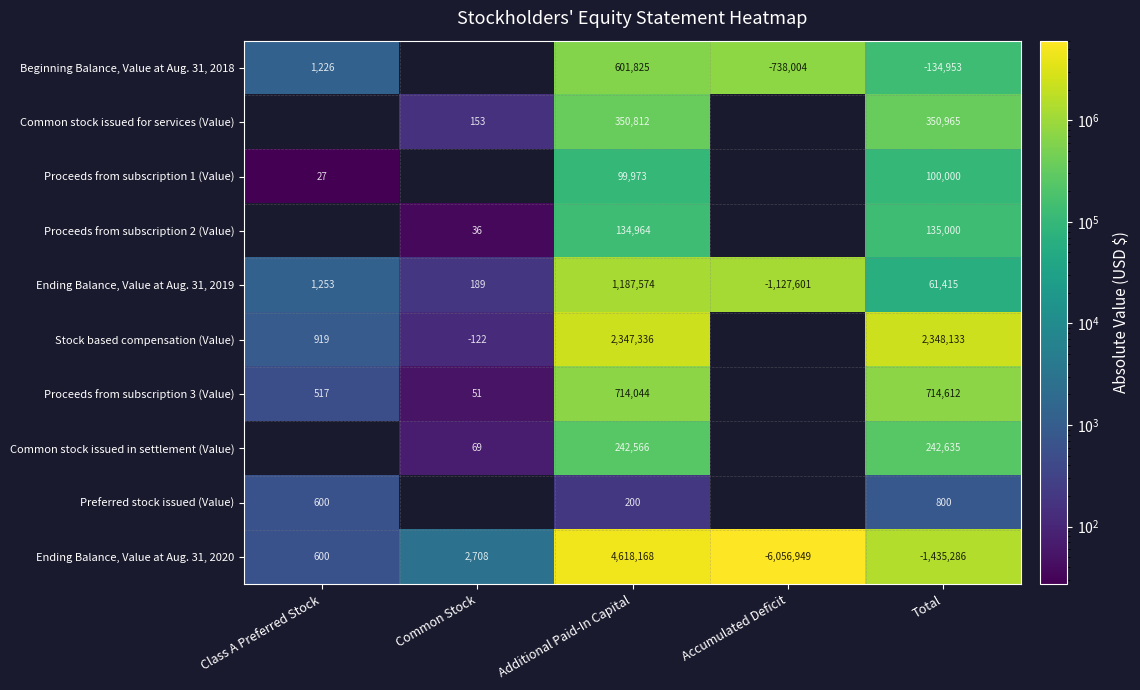

The Proceeds from subscription 2 (Value) series shows 135000 at Total. True or false?

True